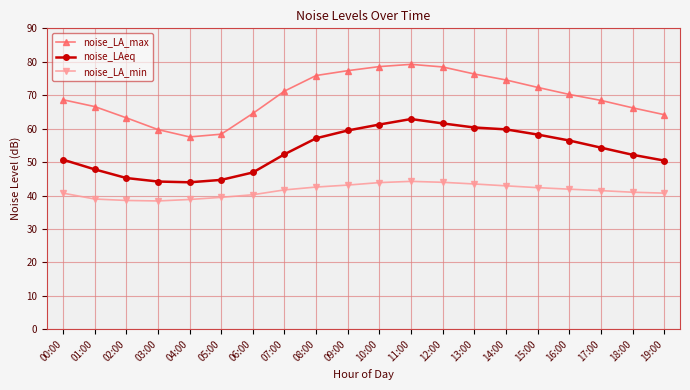

What position from the right is 12:00?

8